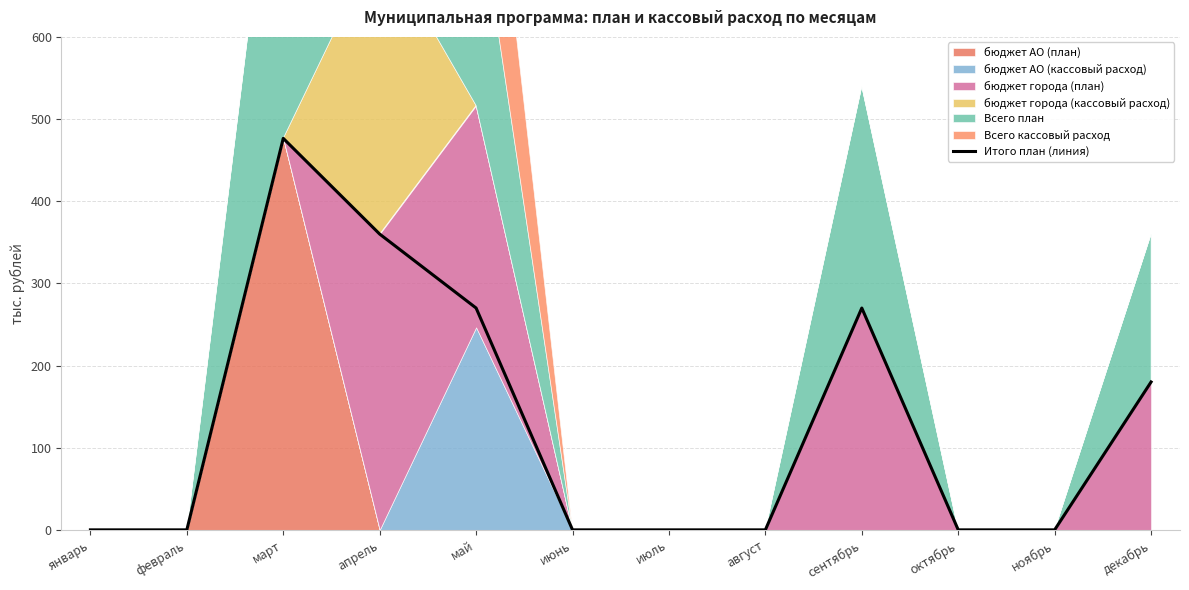

True or false: the data shows 0.0 at июнь.

True